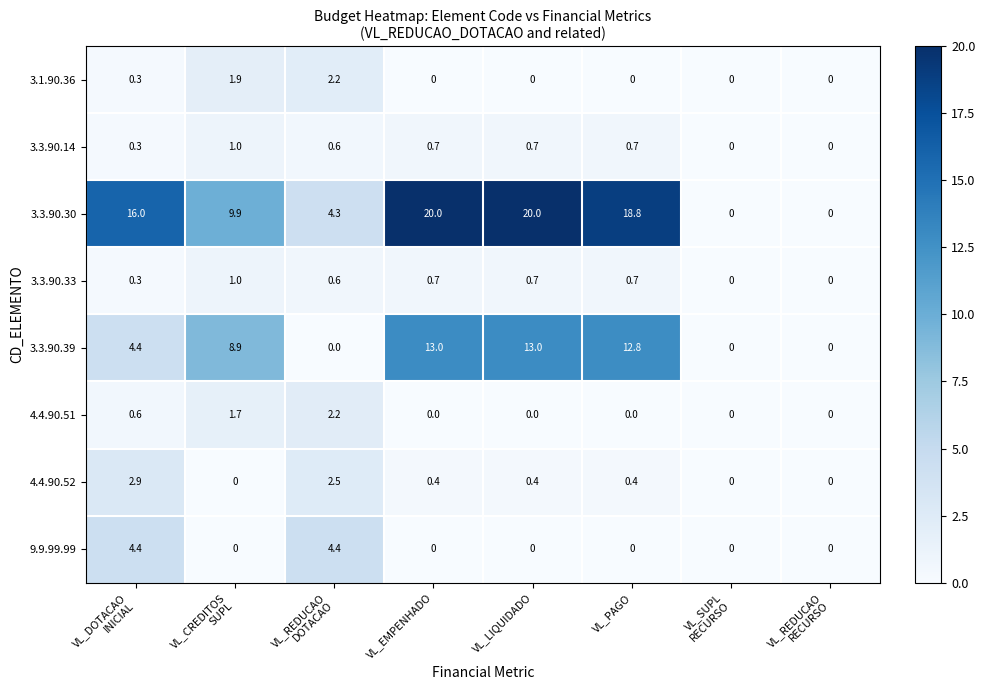

Which series has the widest spread of values?

3.3.90.30